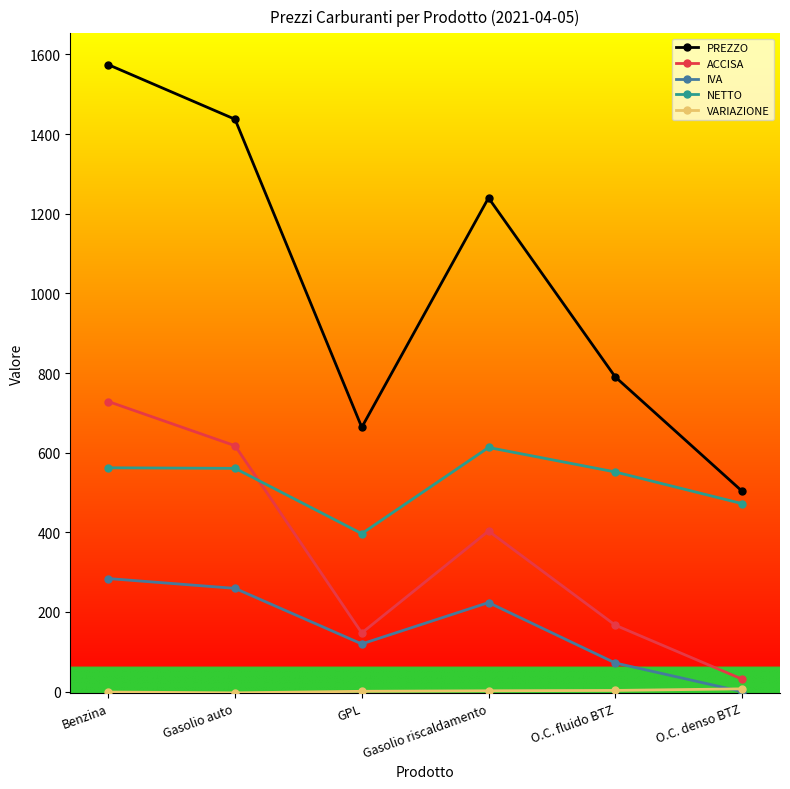

What is the label of the 3rd point from the right?

Gasolio riscaldamento